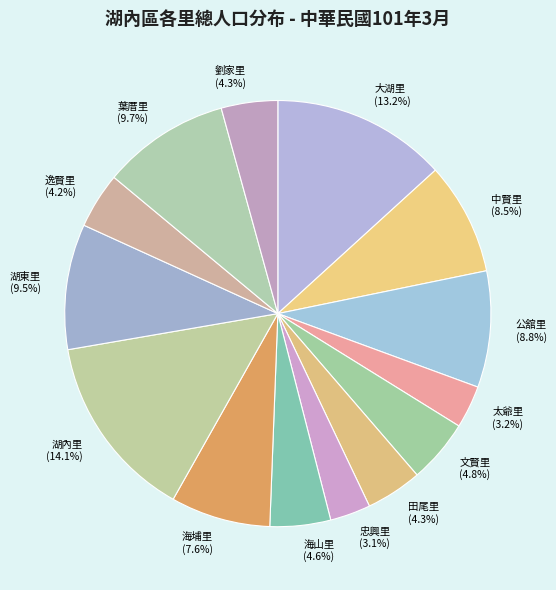

Which slice is the largest?

湖內里